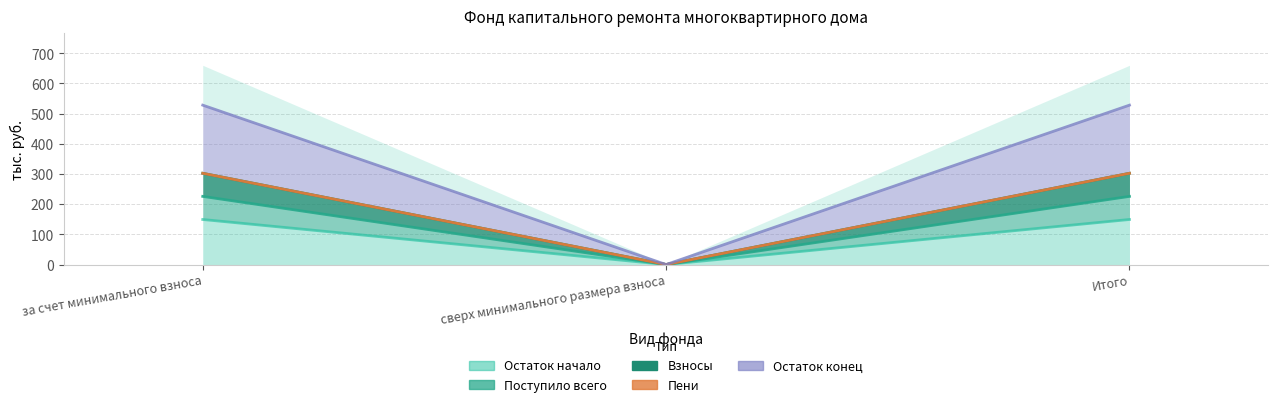

At which label is Поступило всего closest to 112?

сверх минимального размера взноса